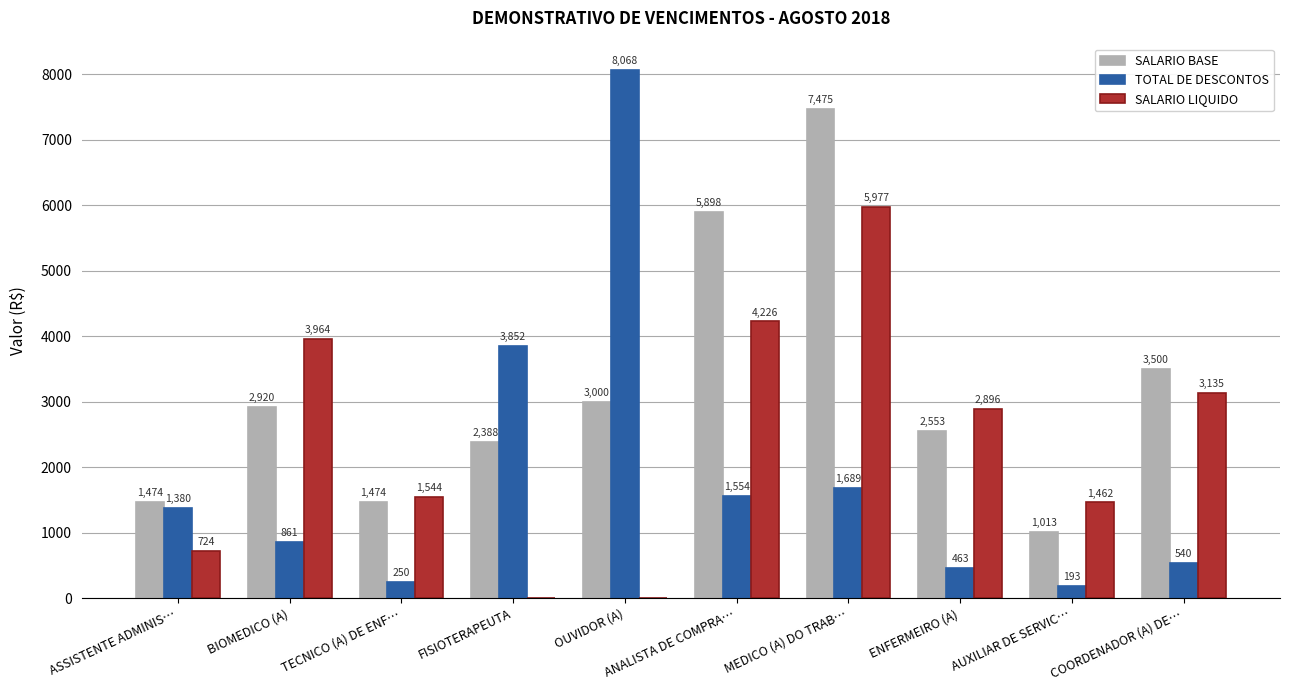

Is the value of SALARIO LIQUIDO at ASSISTENTE ADMINIS… greater than the value of TOTAL DE DESCONTOS at BIOMEDICO (A)?

No